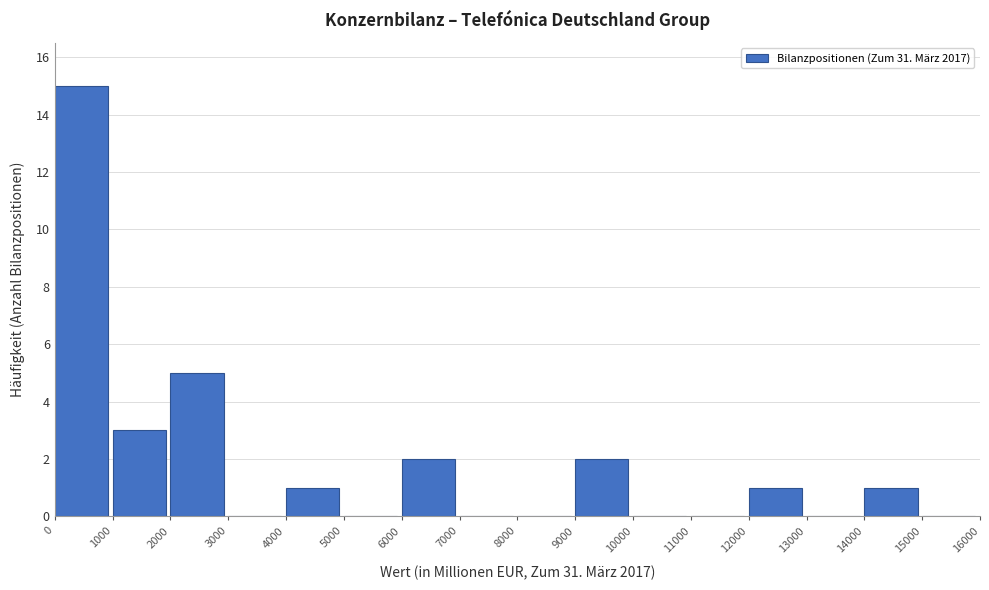

Which range on the x-axis has the tallest bar?

0 to 1000